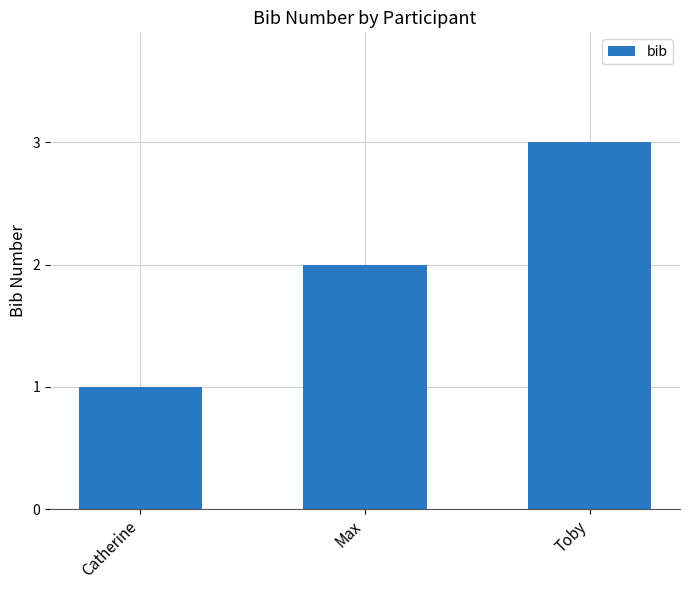

Reading left to right, extract all data points from this chart.

1	2	3